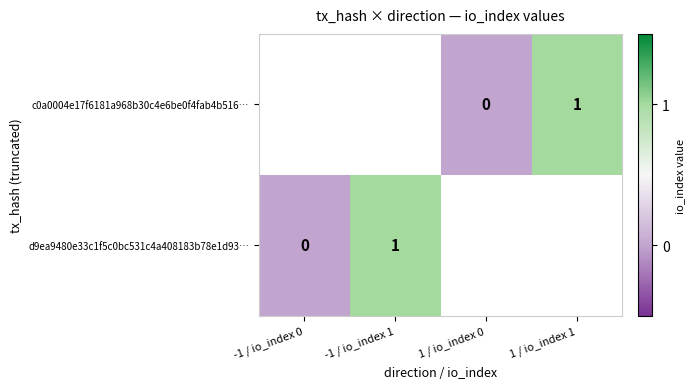

The value of d9ea9480e33c1f5c0bc531c4a408183b78e1d93… at -1 / io_index 1 is 1. True or false?

True